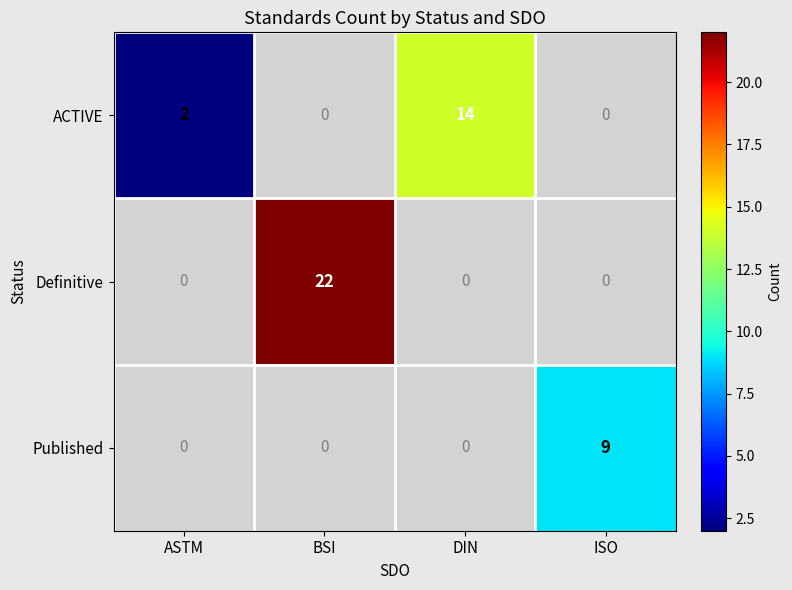

Is it true that Published equals 12 at ISO?

False